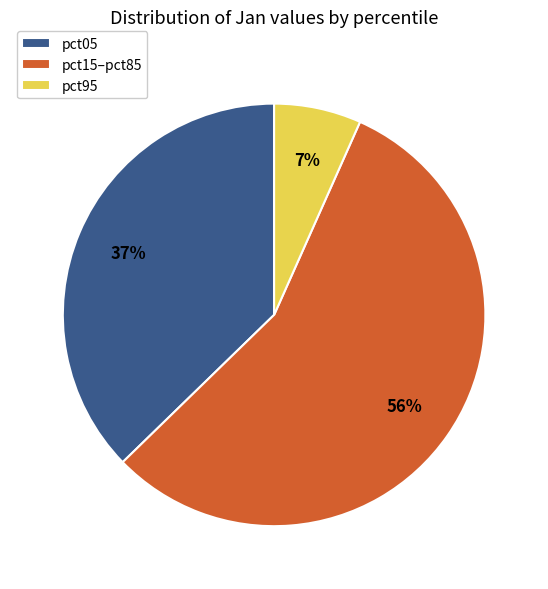

To the nearest percent, what portion does pct15–pct85 represent?

56%